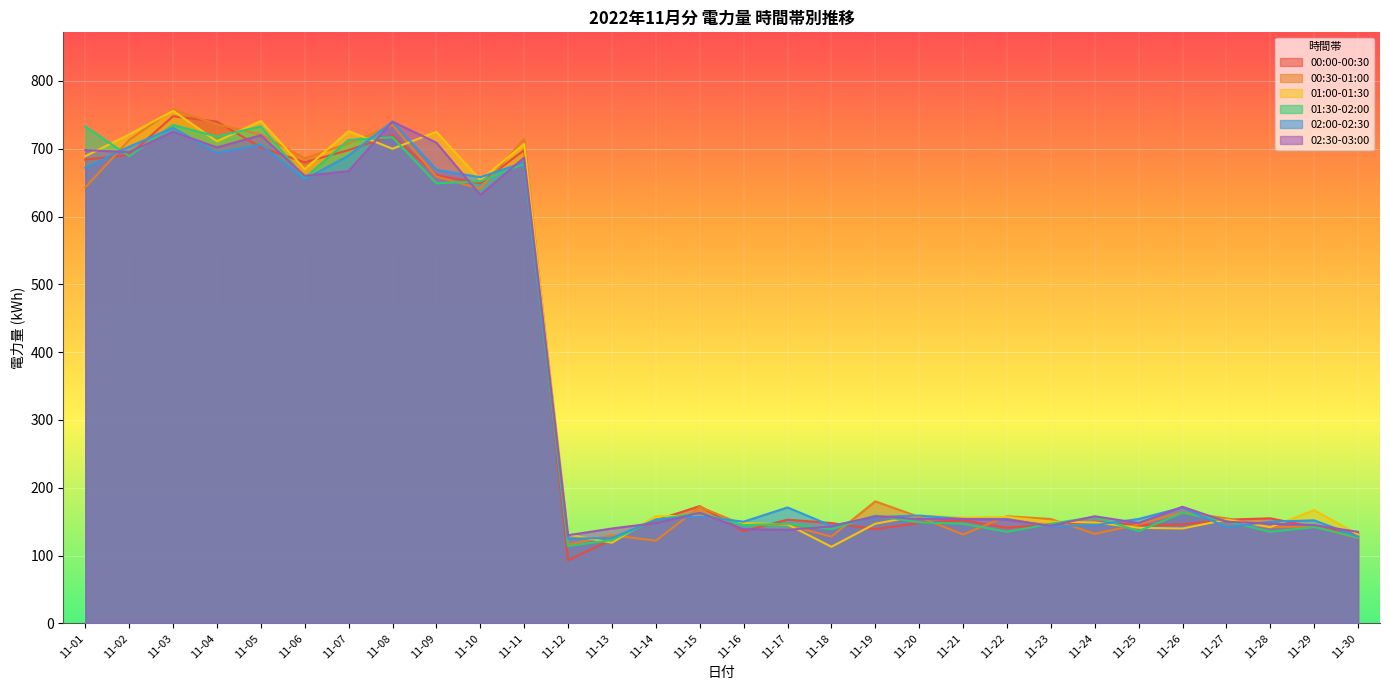

Which series ends up on top after the final intersection of 02:30-03:00 and 01:00-01:30?

02:30-03:00